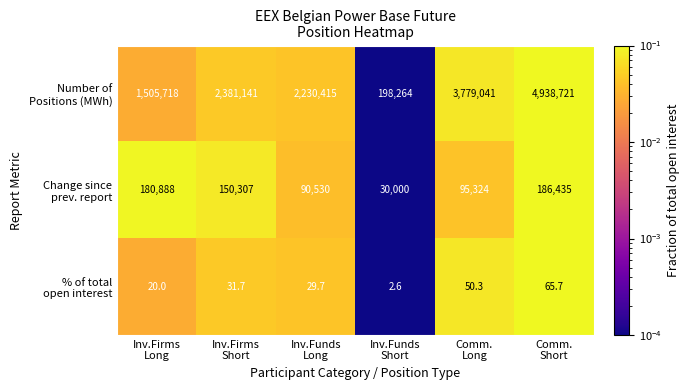

What is the greatest value displayed?

4938721.0